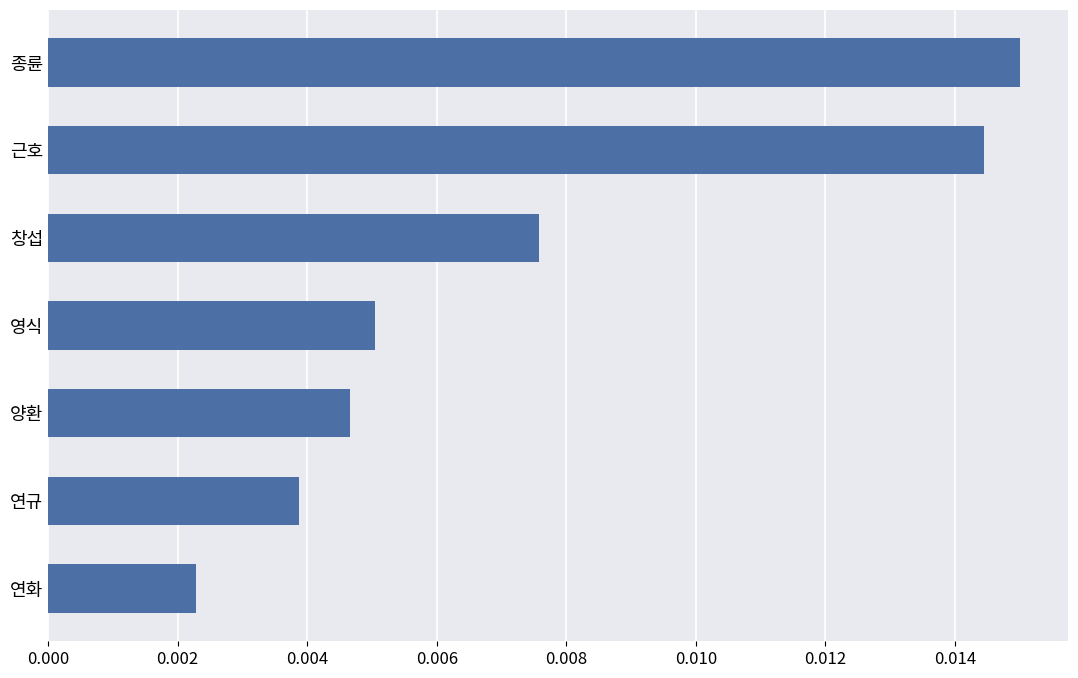

List the labels in order of value, smallest first.

연화, 연규, 양환, 영식, 창섭, 근호, 종륜